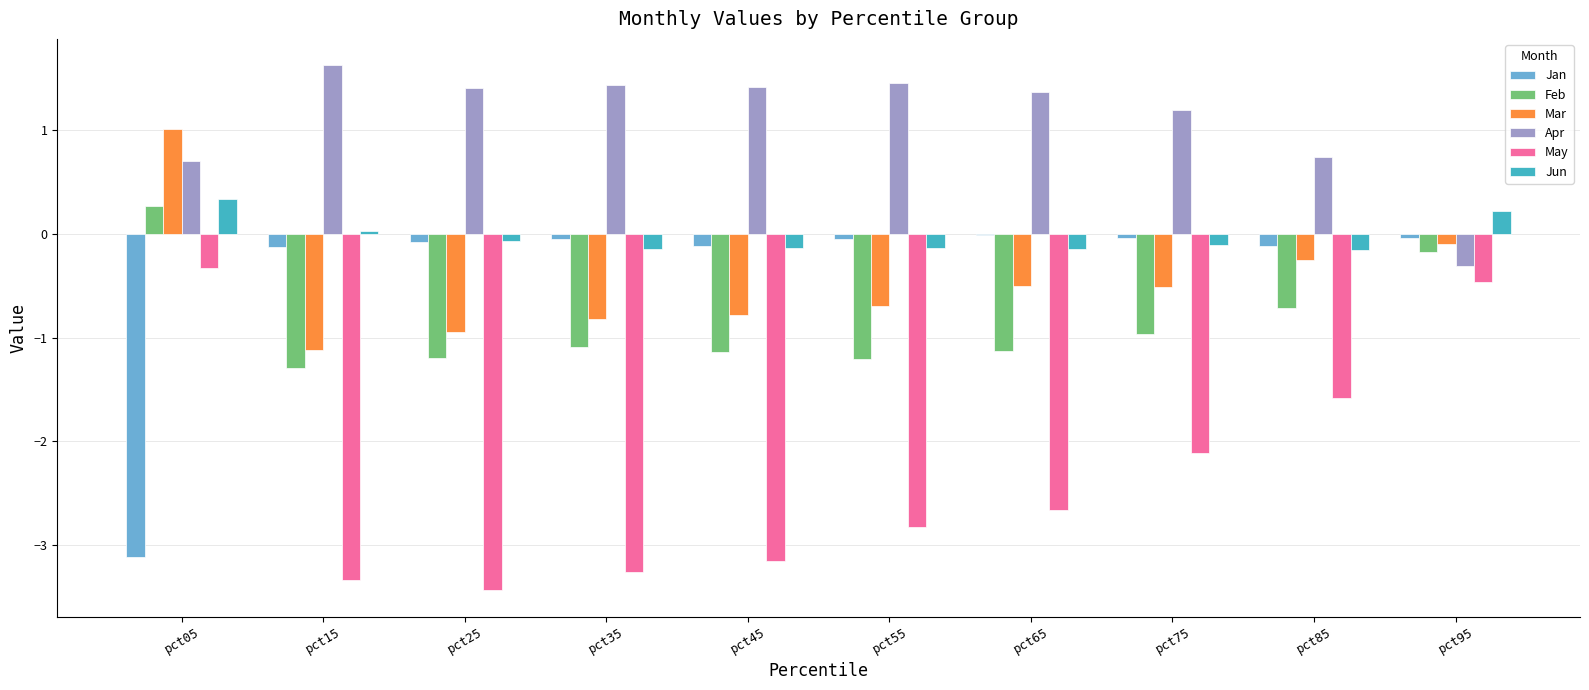

Is it true that Feb equals -1.1 at pct45?

True